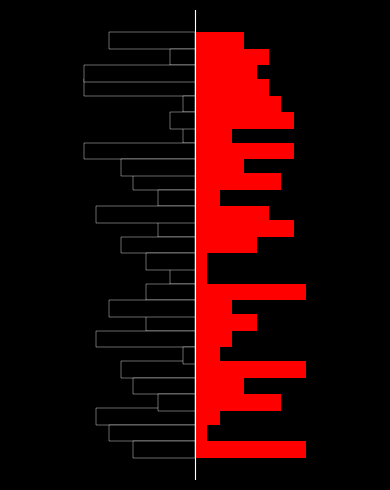

Does the chart contain stacked bars?

No